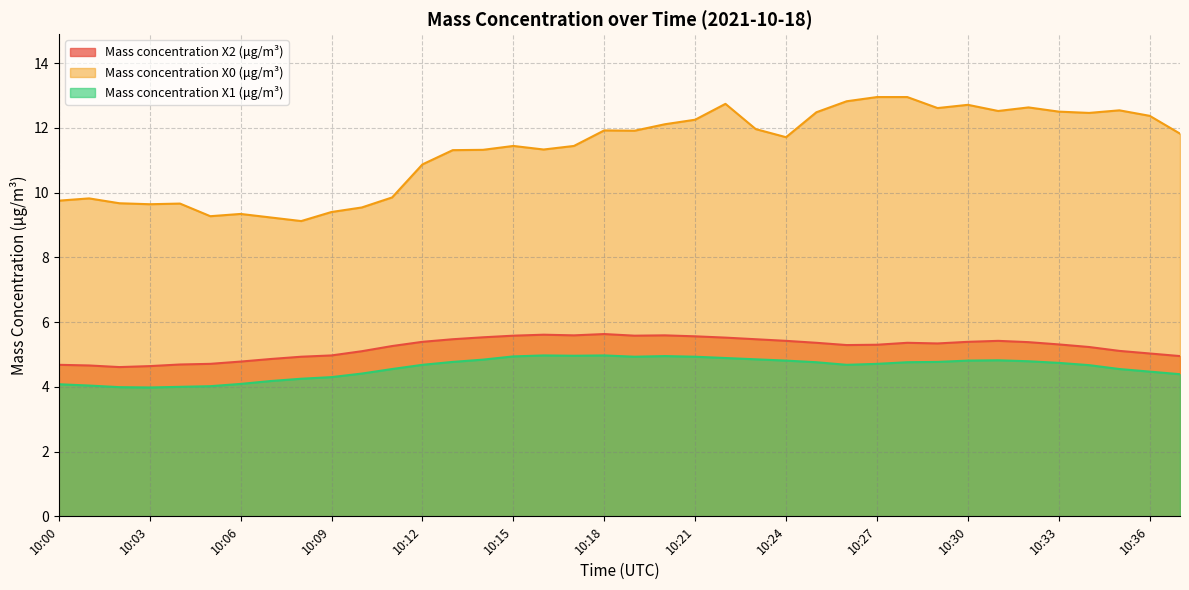

How many lines are shown in the chart?

3